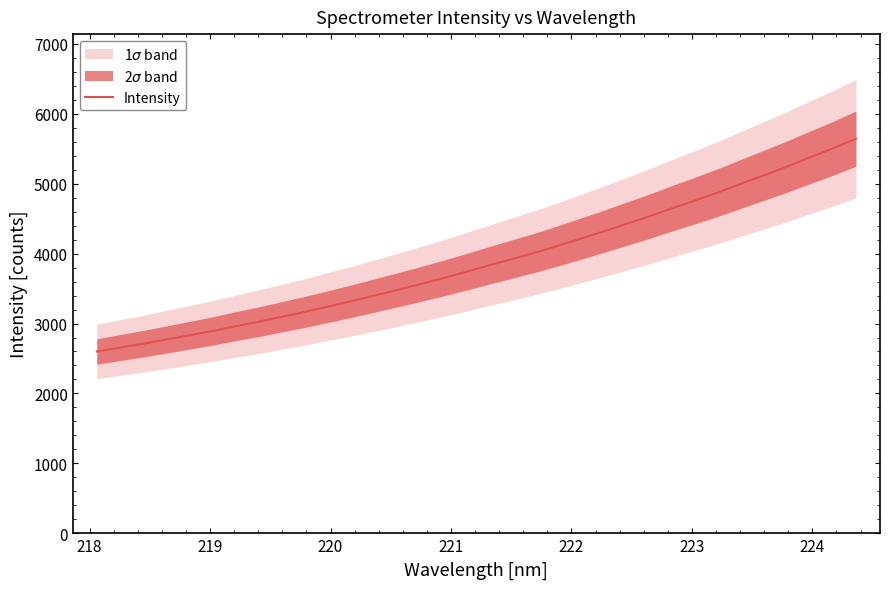

How many data points are above 3827?

17